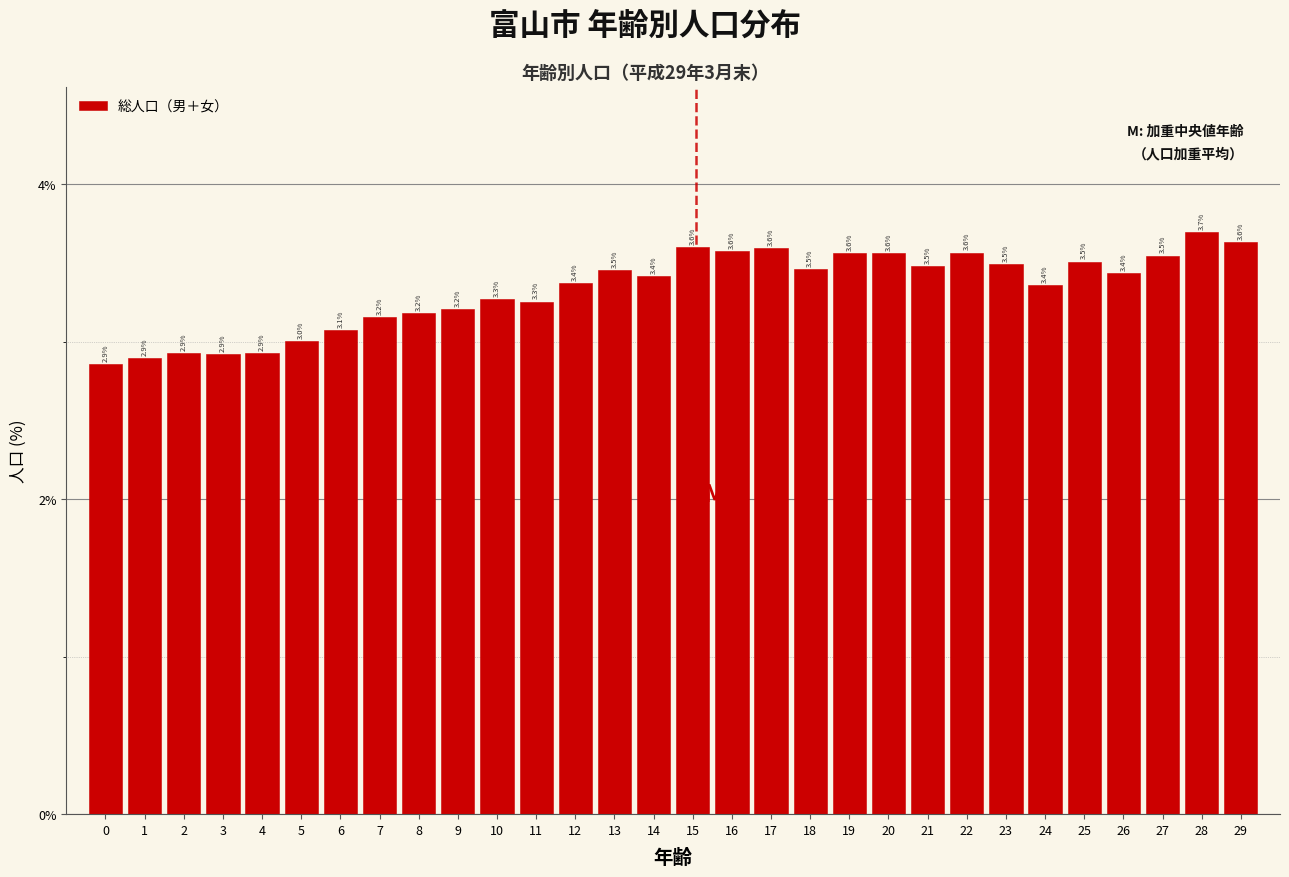

Reading right to left, transcribe all the data shown in this chart.

29=3.6	28=3.7	27=3.5	26=3.4	25=3.5	24=3.4	23=3.5	22=3.6	21=3.5	20=3.6	19=3.6	18=3.5	17=3.6	16=3.6	15=3.6	14=3.4	13=3.5	12=3.4	11=3.3	10=3.3	9=3.2	8=3.2	7=3.2	6=3.1	5=3.0	4=2.9	3=2.9	2=2.9	1=2.9	0=2.9